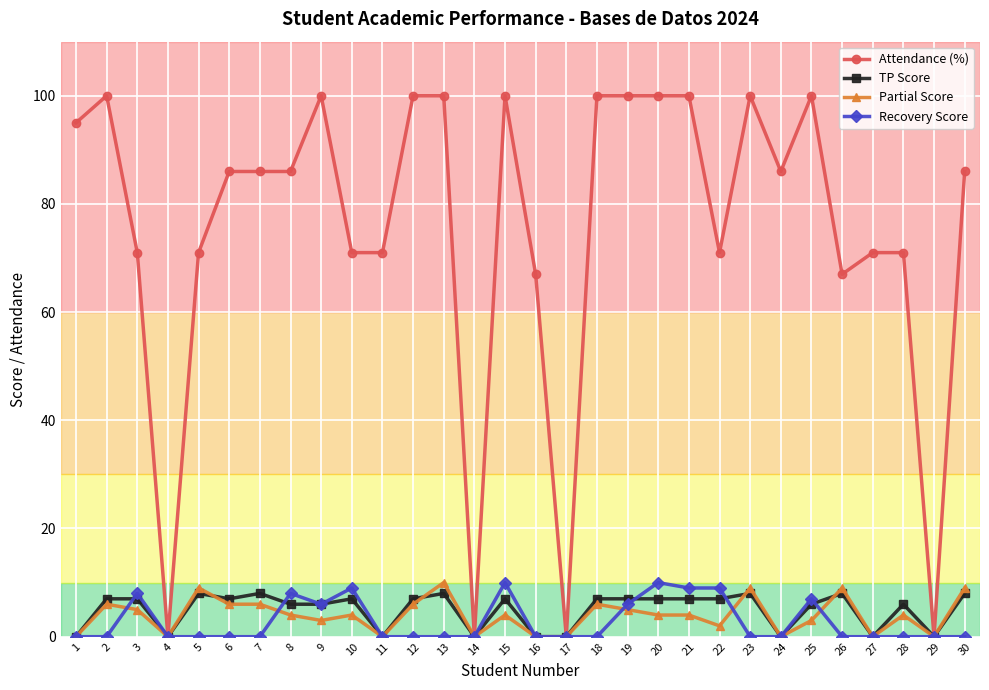

What is the difference between the highest and lowest values at 28?

71